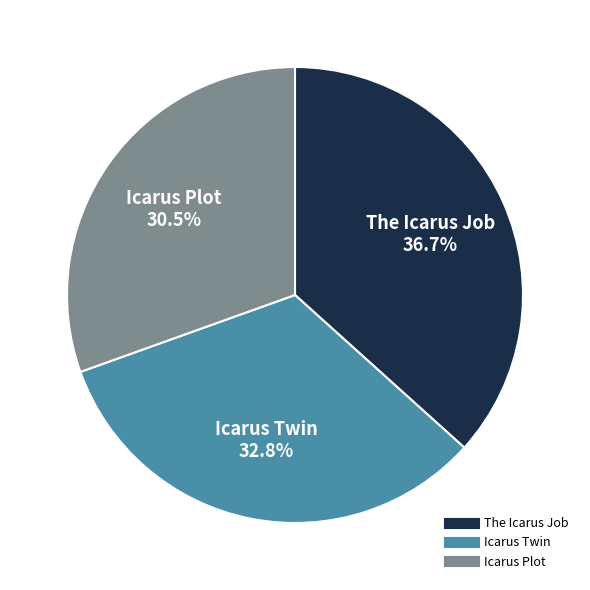

The Icarus Plot slice represents 40% of the pie. True or false?

False